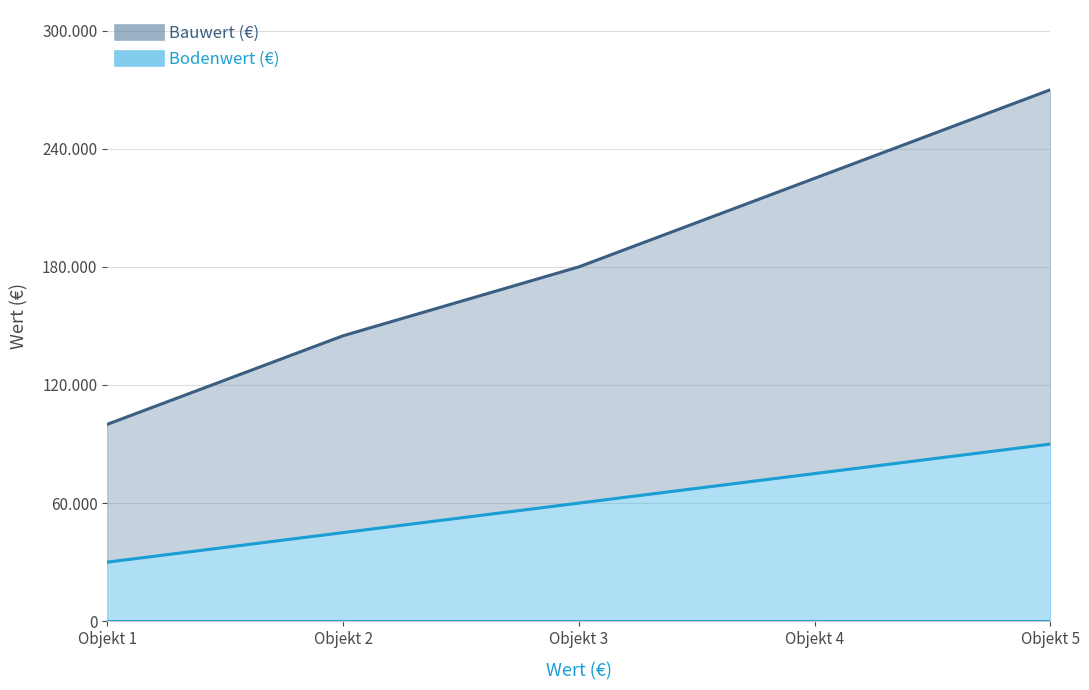

What is the difference between the Bauwert (€) values at Objekt 1 and Objekt 4?

125000